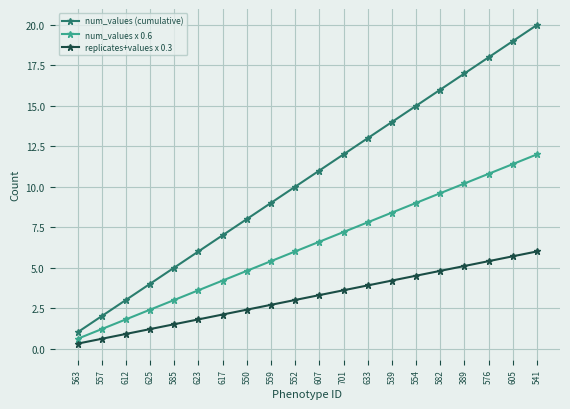

True or false: num_values (cumulative) and replicates+values x 0.3 intersect in this chart.

False